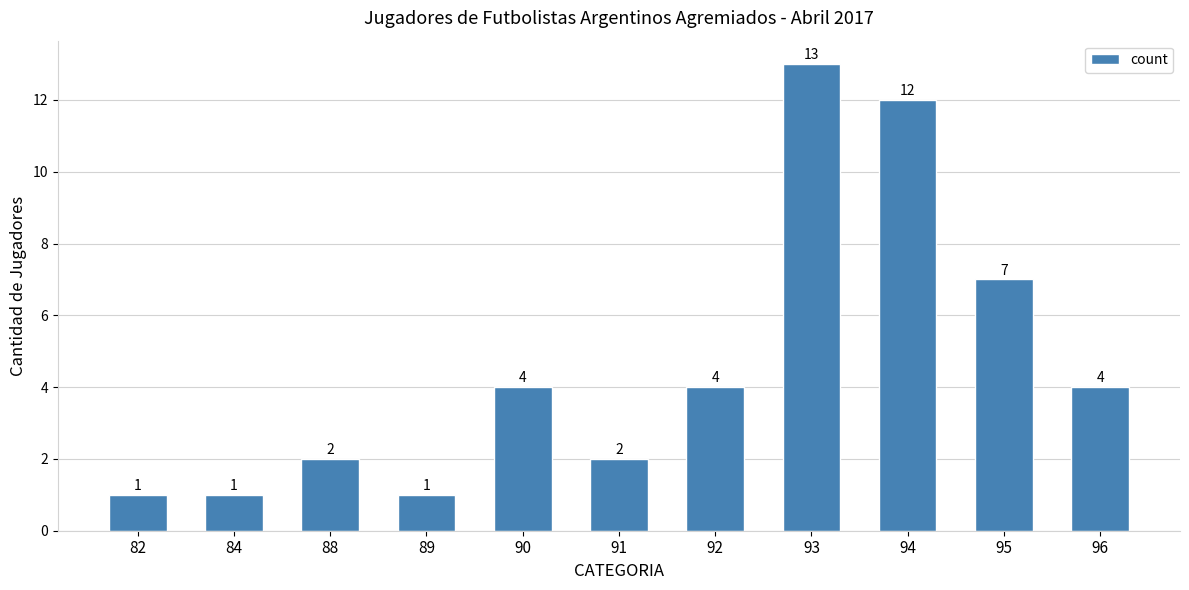

What is the value of the 11th bar from the left?

4